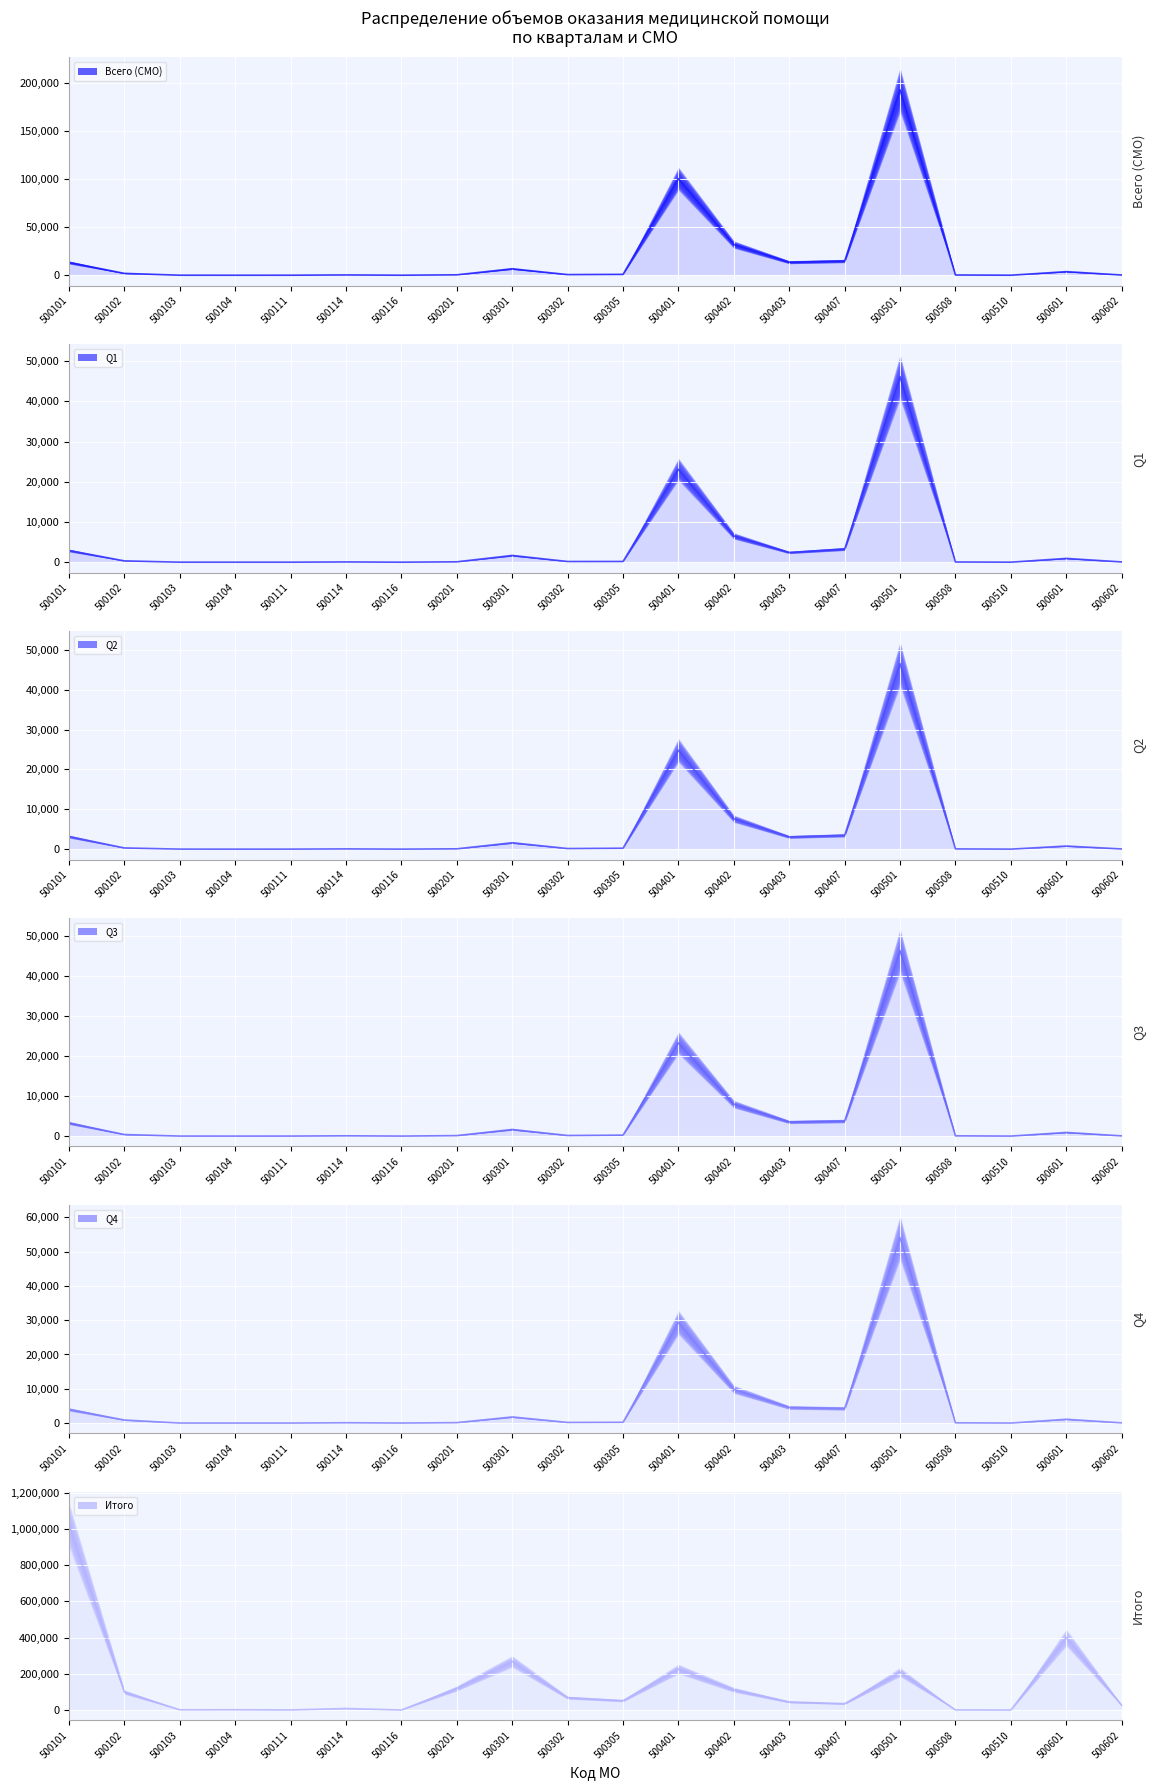

What is the difference between the Итого values at 500111 and 500116?

294.0